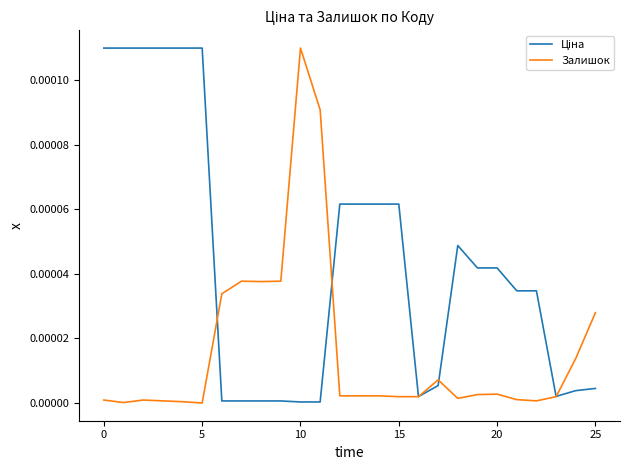

Does the chart have visible grid lines?

No